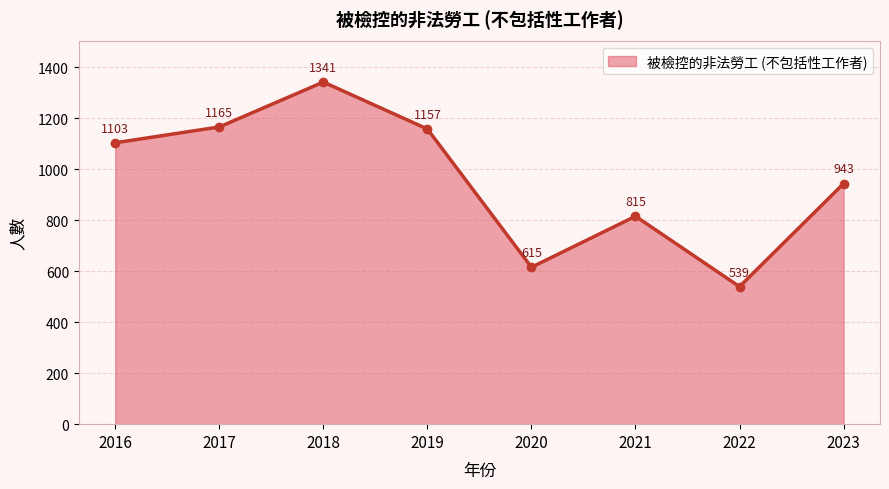

What is the value of the 7th point from the left?

539